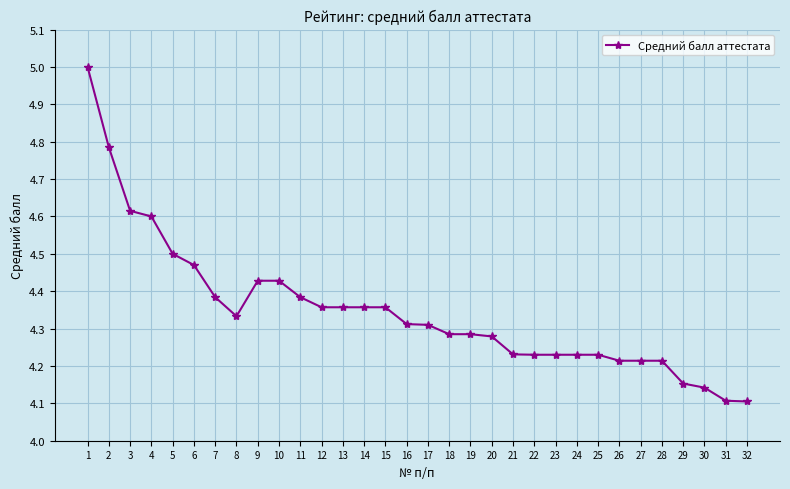

What is the sum of the values at 25 and 5?

8.7